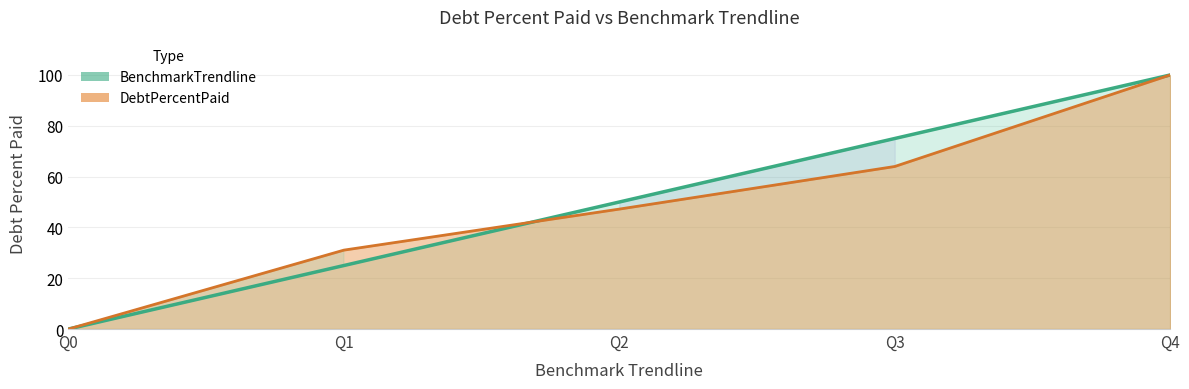

What is the average value of the DebtPercentPaid series?

48.5